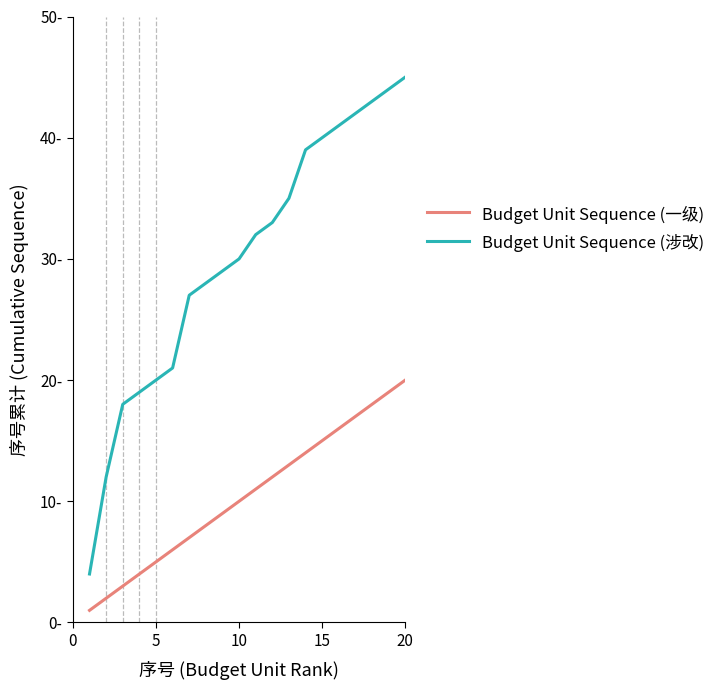

What is the maximum value shown in the chart?

45